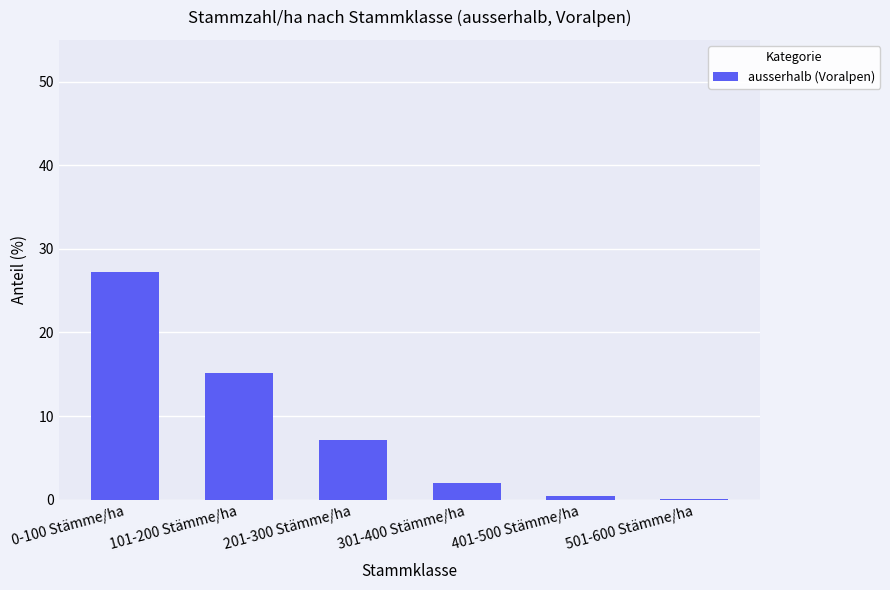

The chart shows a value of 21.4 at 101-200 Stämme/ha. True or false?

False